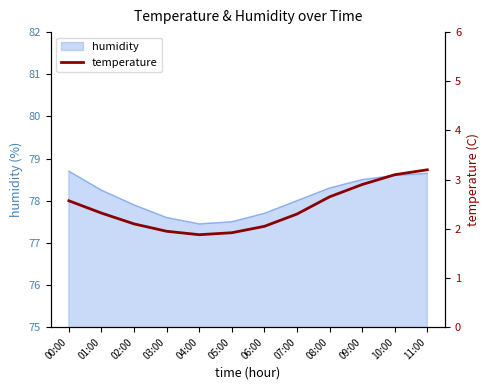

At which category does the chart reach its minimum across all series?

04:00